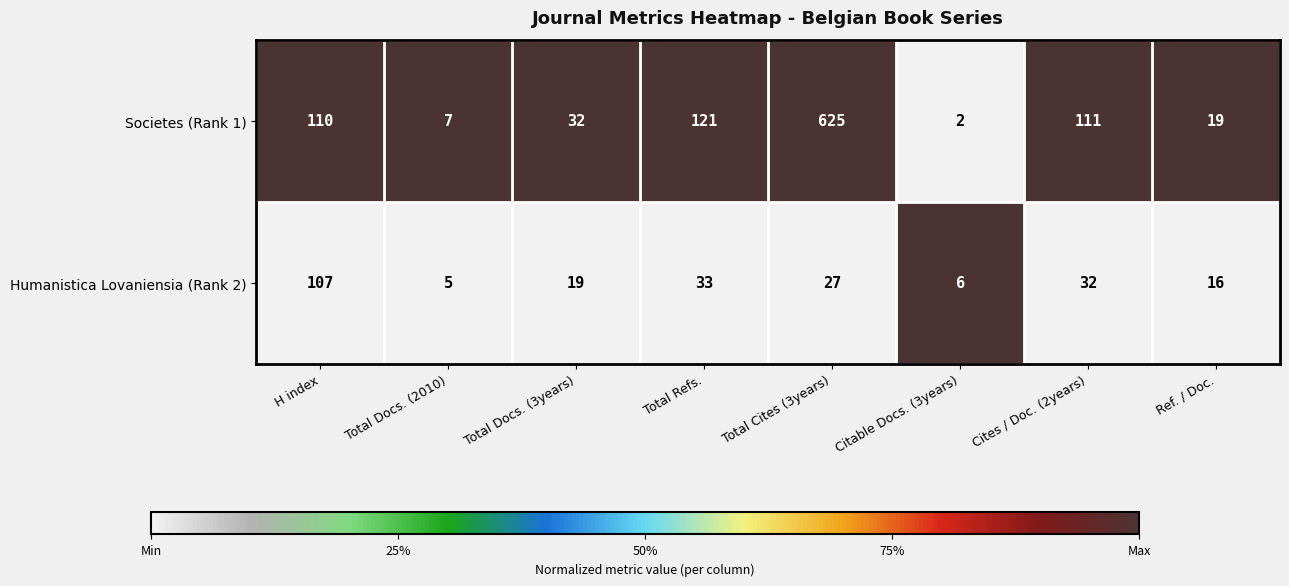

Which category has the lowest value in the Humanistica Lovaniensia (Rank 2) series?

Total Docs. (2010)